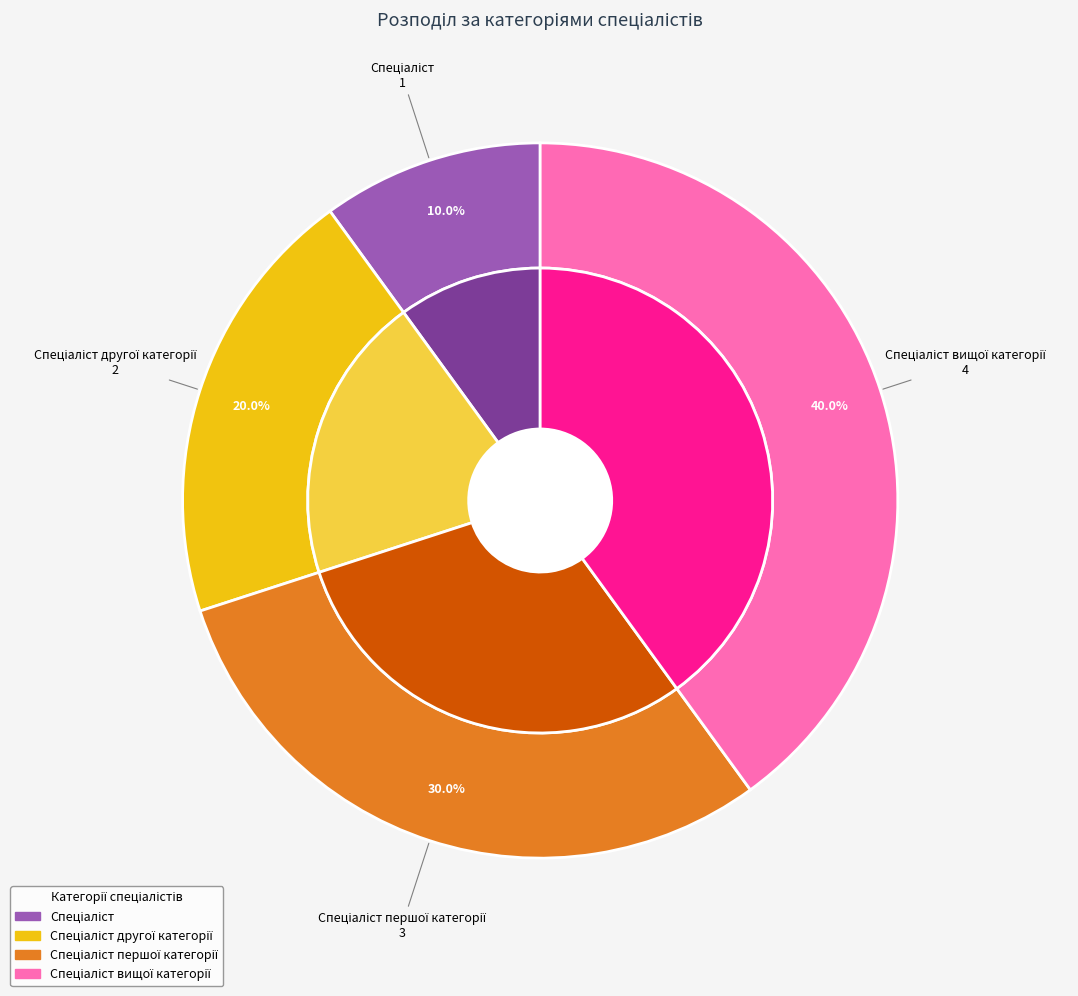

Does any single category account for the majority?

No